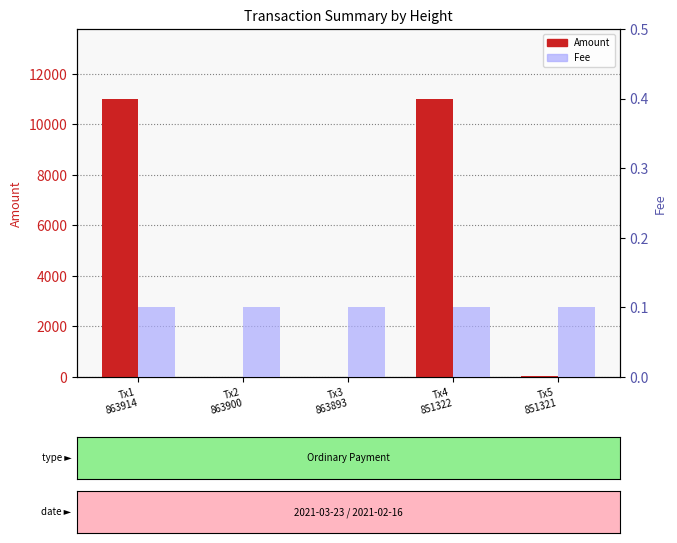

What is the label of the 2nd bar from the right?

Tx4
851322